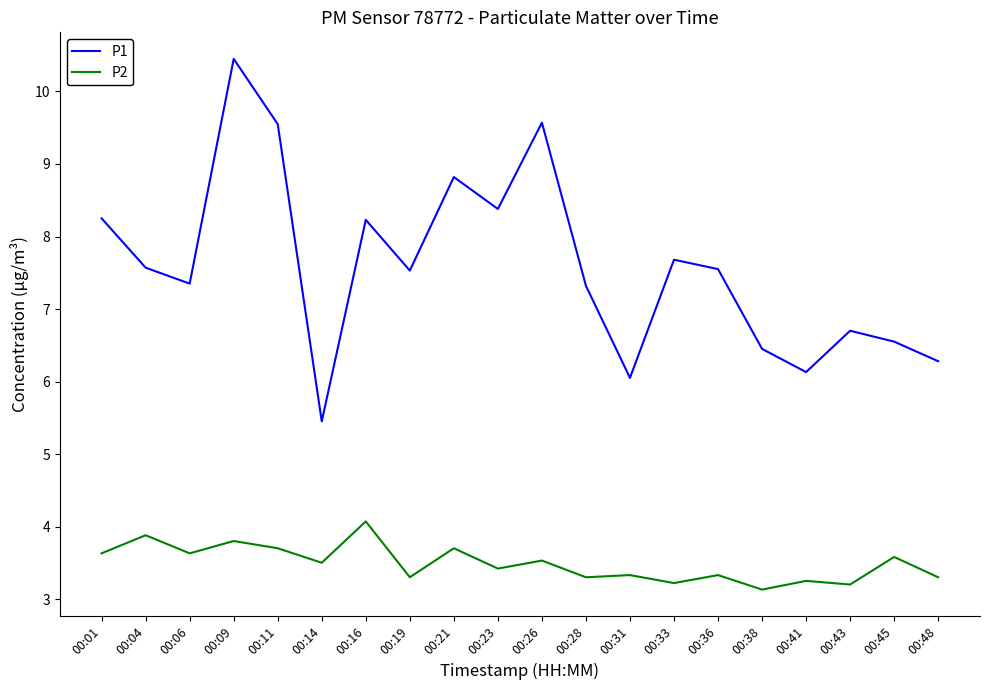

What is the difference between the second highest and second lowest values in the P1 series?

3.5